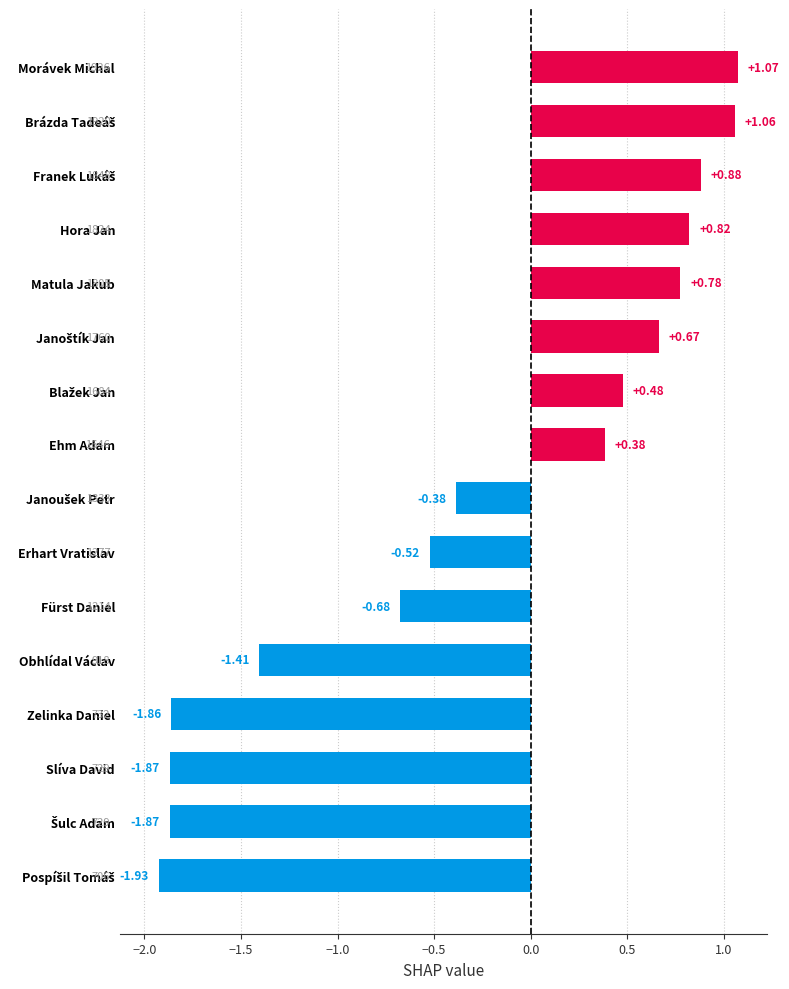

Which label corresponds to the largest value in the chart?

Morávek Michal